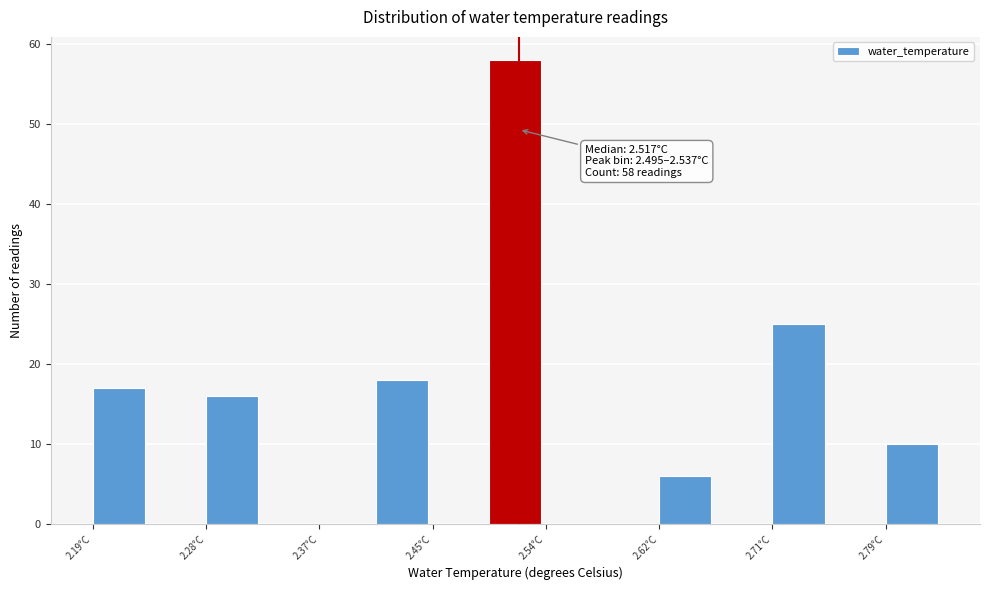

Which range on the x-axis has the tallest bar?

2.49 to 2.54